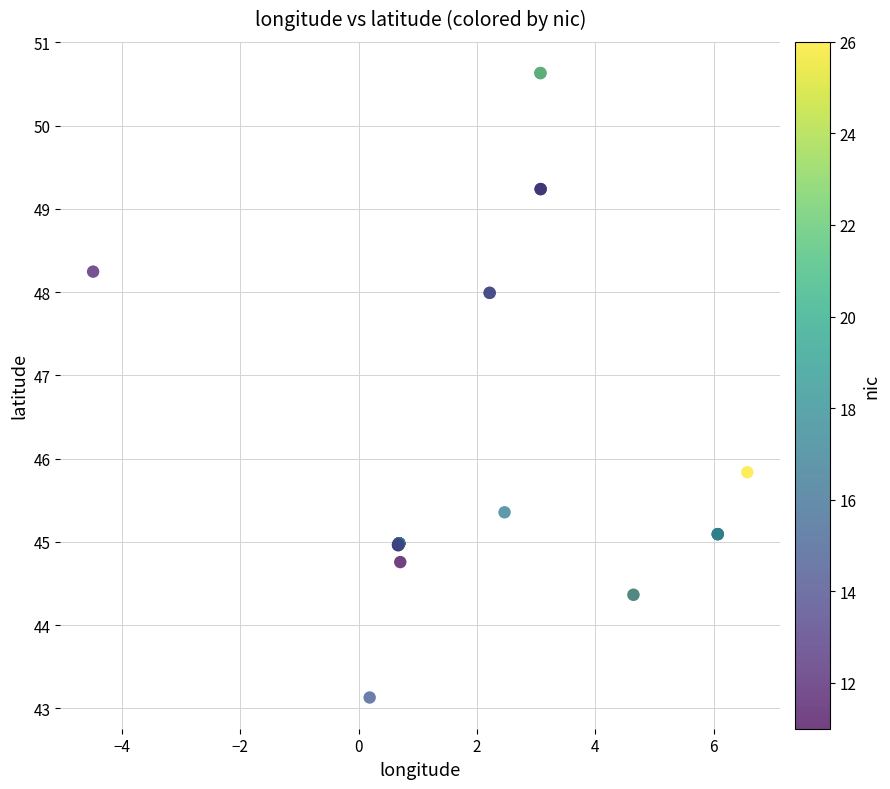

What Y value in the scatter plot is closest to 46?

45.8